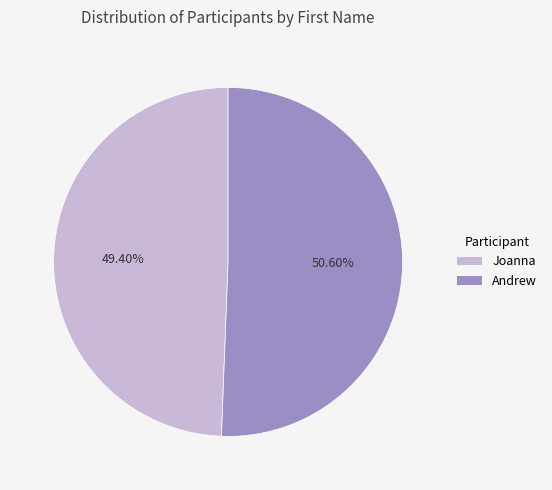

What is the ratio of the value at Andrew to the value at Joanna?

1.0